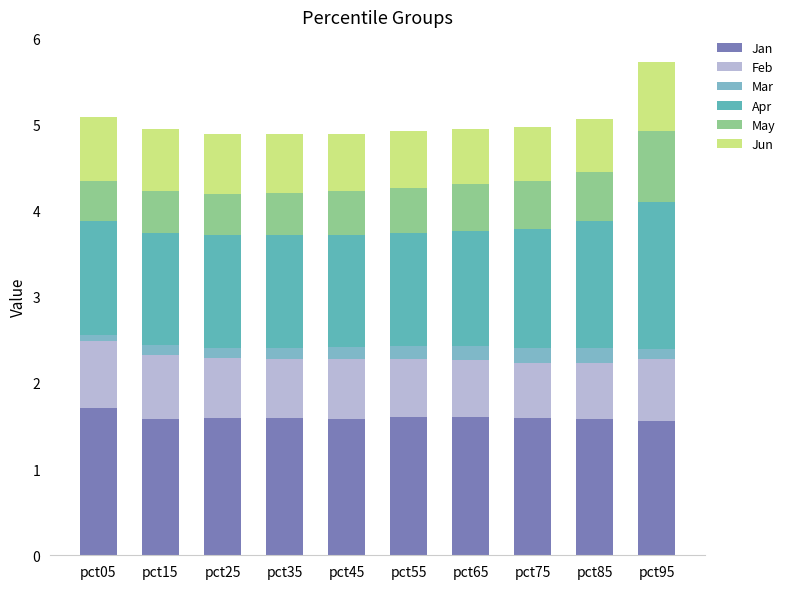

What is the total value across all series at pct15?

4.9